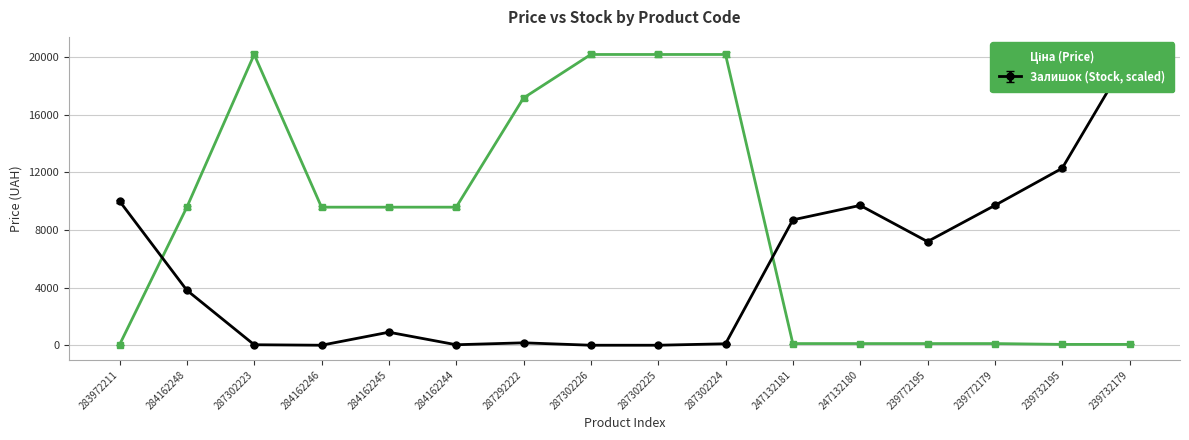

What is the average value of the Залишок series?

5178.3